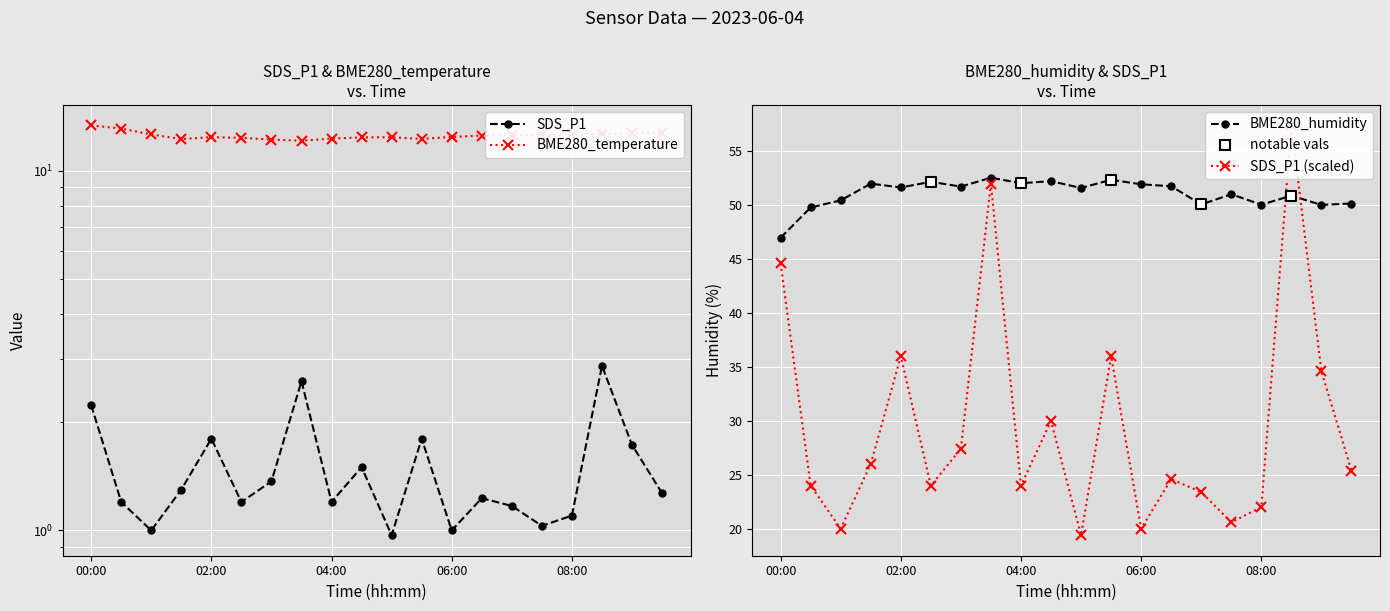

Which series has the largest total across all categories?

BME280_humidity